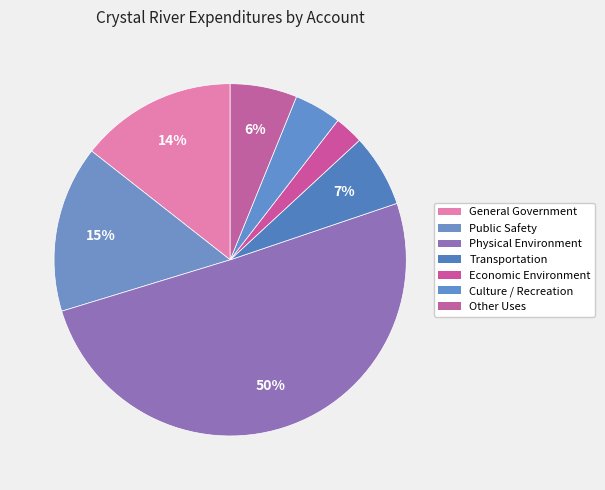

Is there a majority slice in this chart?

Yes